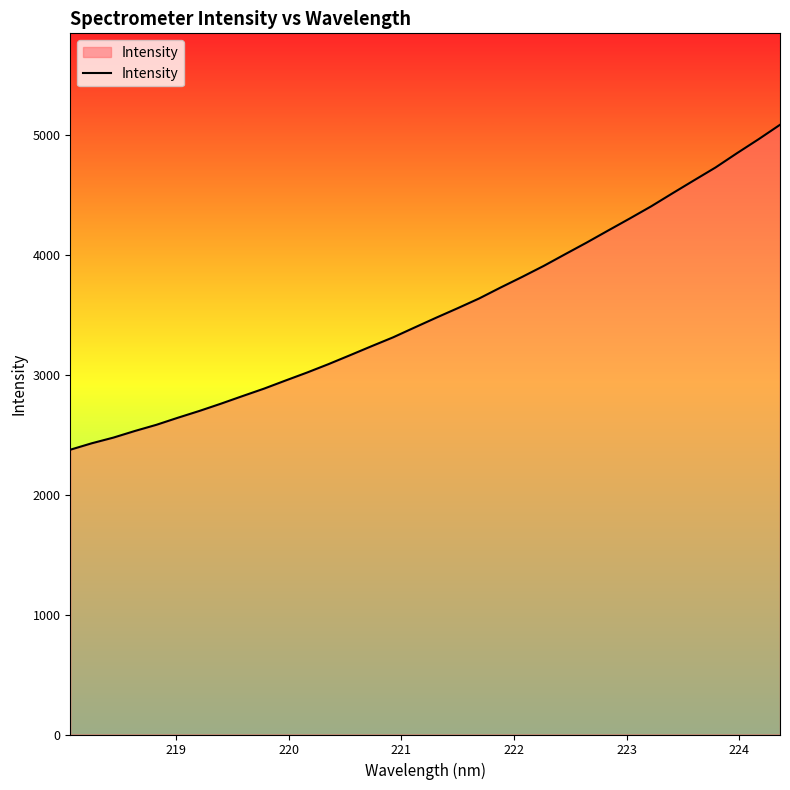

What is the difference between the maximum and minimum values?

2708.9